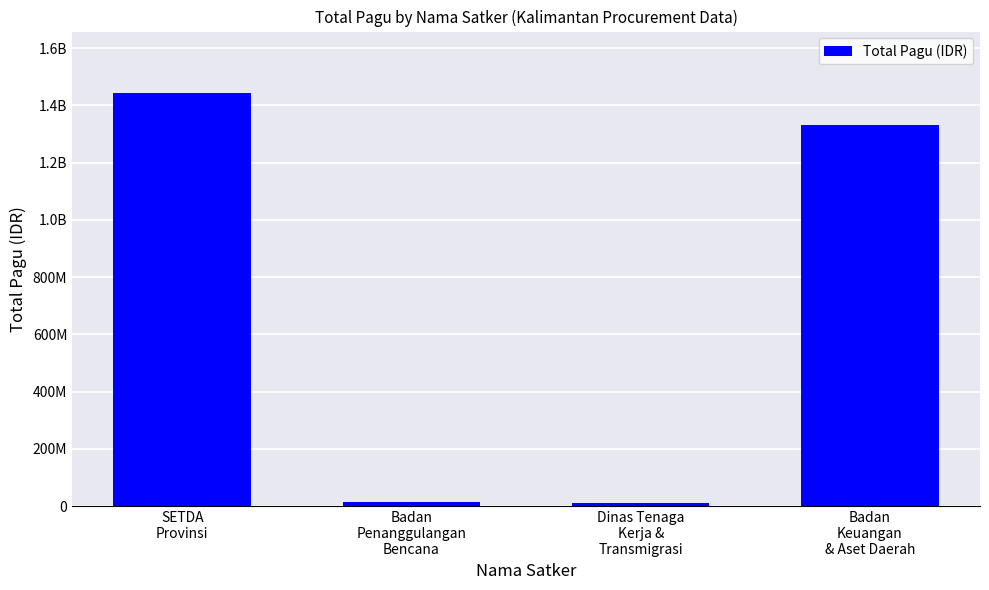

Does the chart contain any negative values?

No